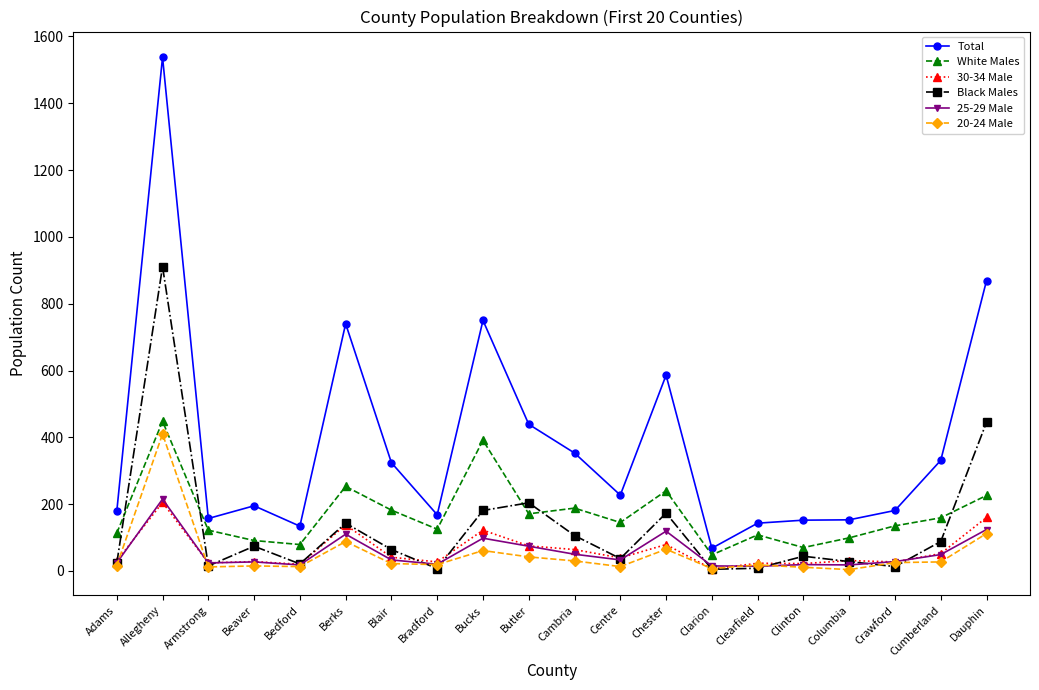

Is it true that 30-34 Male equals 79 at Chester?

True